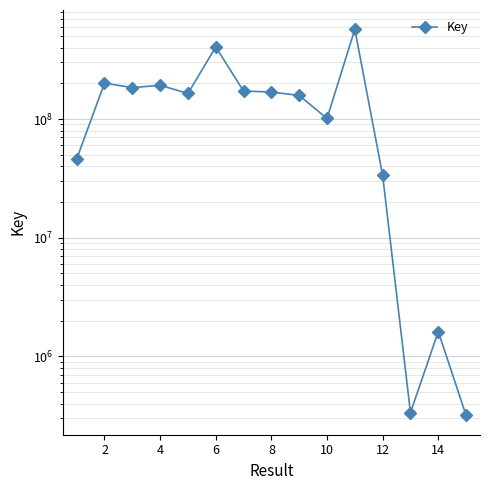

What is the minimum value shown in the chart?

318478